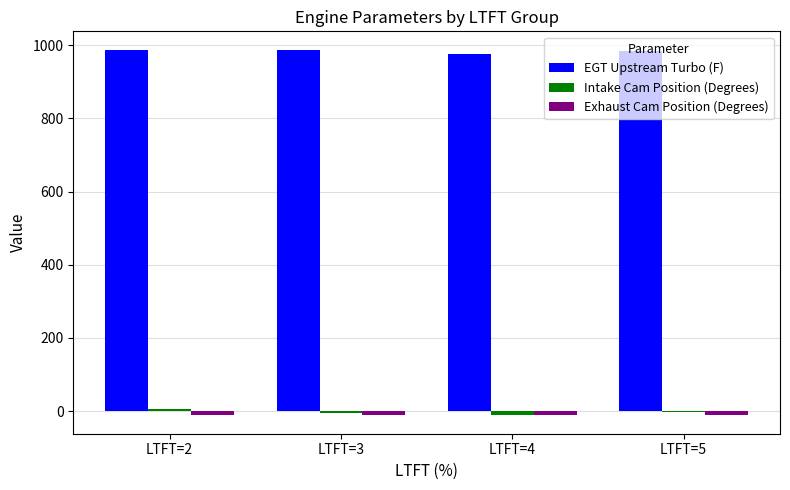

Is the value of EGT Upstream Turbo (F) at LTFT=5 greater than the value of Exhaust Cam Position (Degrees) at LTFT=3?

Yes